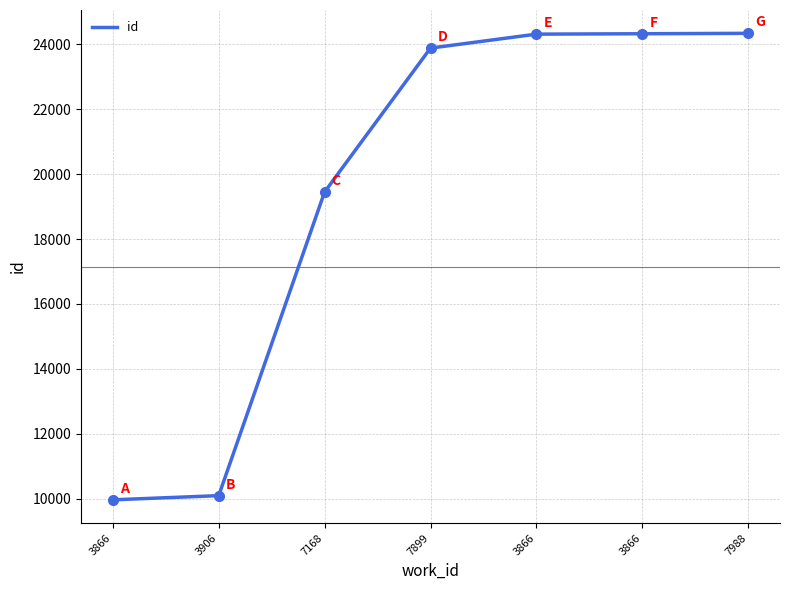

List the labels in order of value, smallest first.

3866, 3906, 7168, 7899, 3866, 3866, 7988